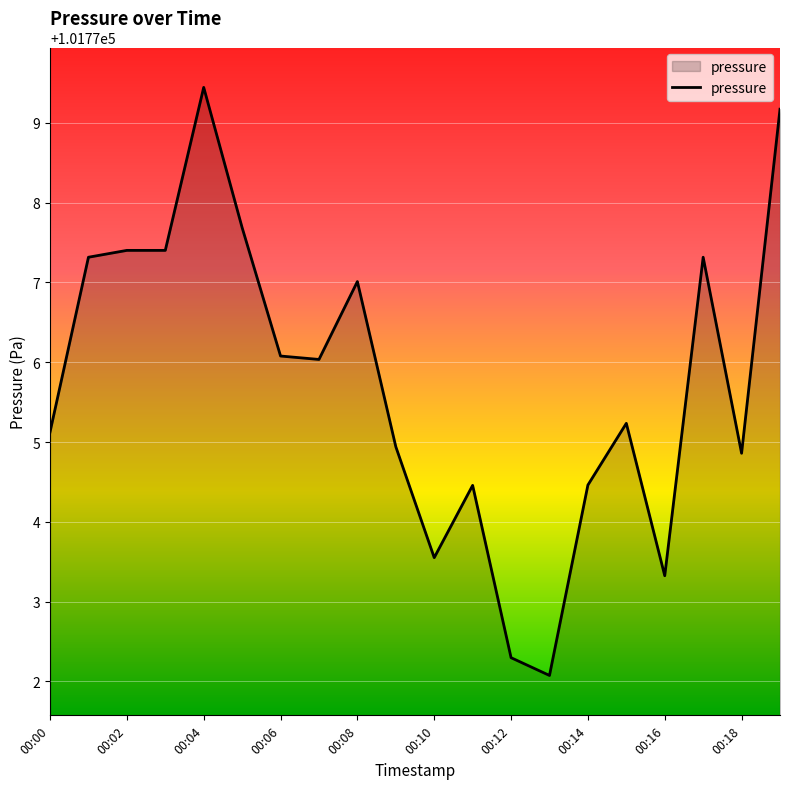

What is the average value?

101775.8